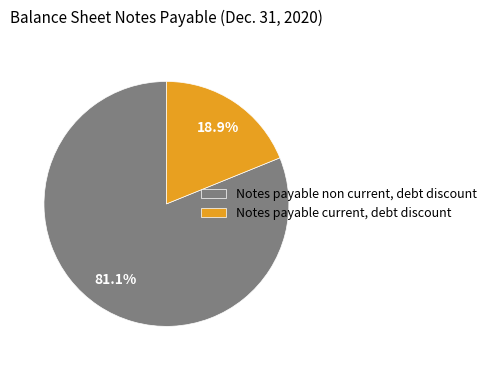

To the nearest percent, what percentage of the pie is Notes payable non current, debt discount?

81%